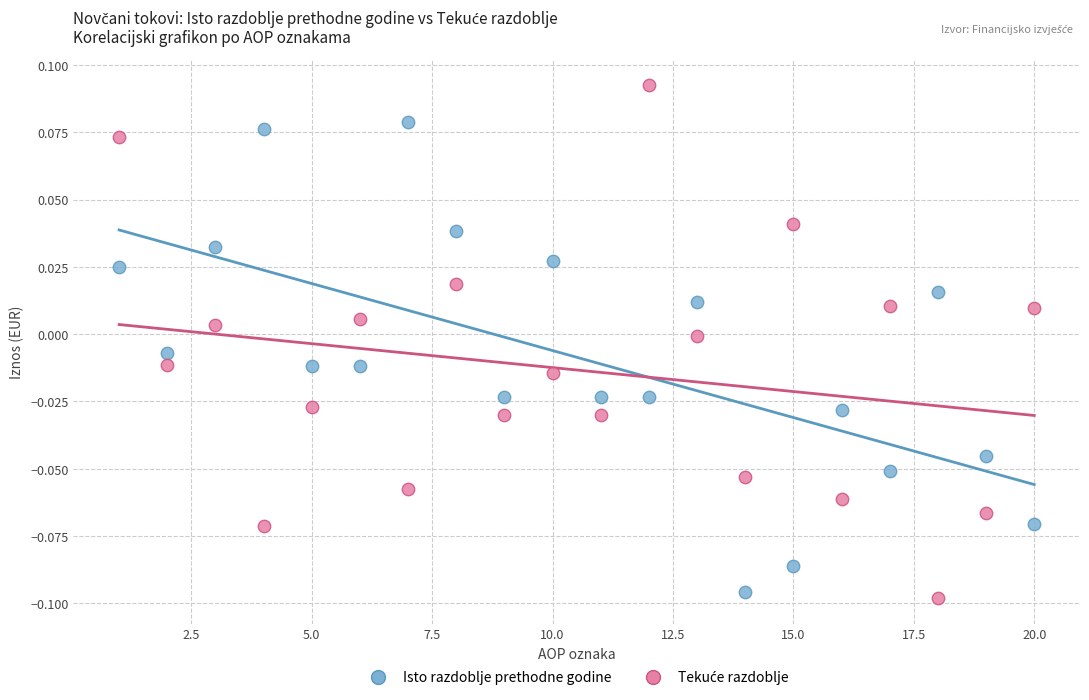

What is the X range (max minus min) for the scatter plot?

19.0